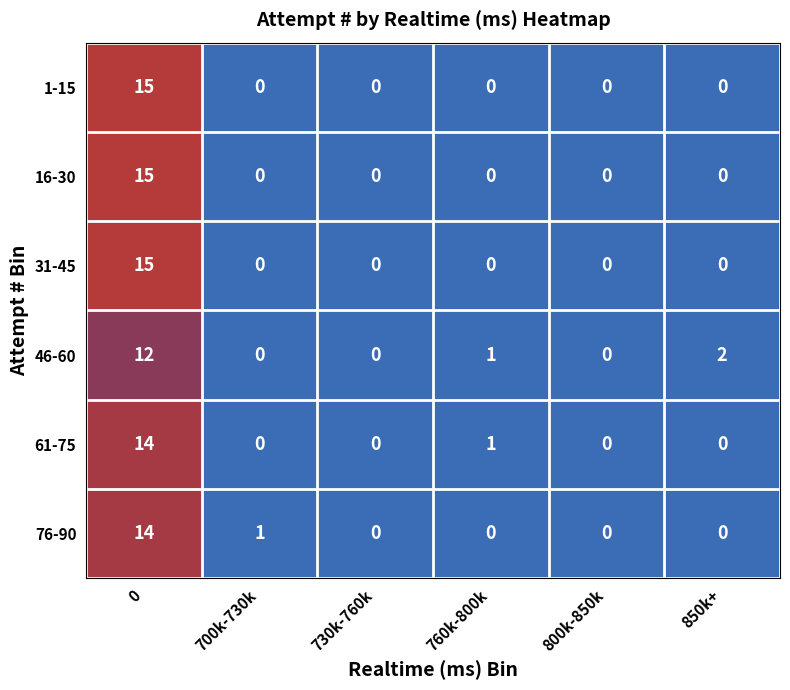

What is the sum of all 1-15 values?

15